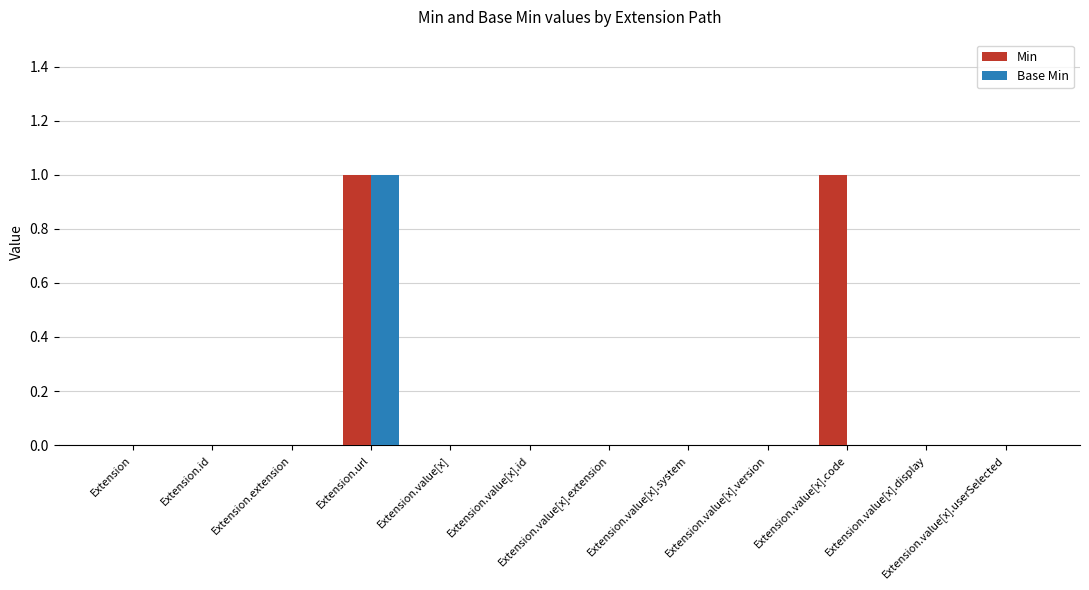

What is the sum of all Min values?

2